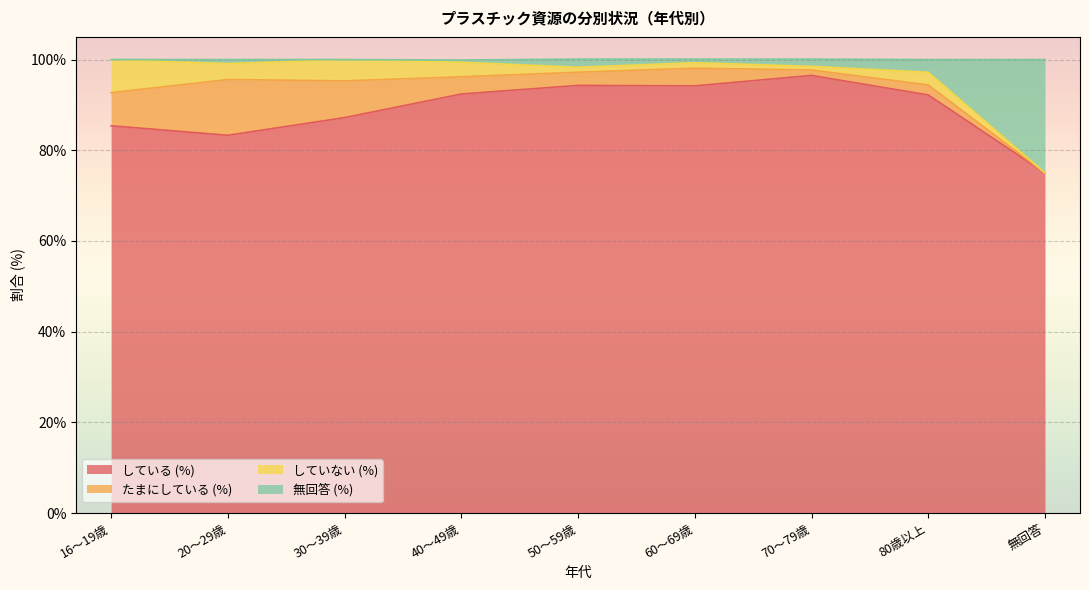

What are all the series names shown in the legend?

している (%), たまにしている (%), していない (%), 無回答 (%)